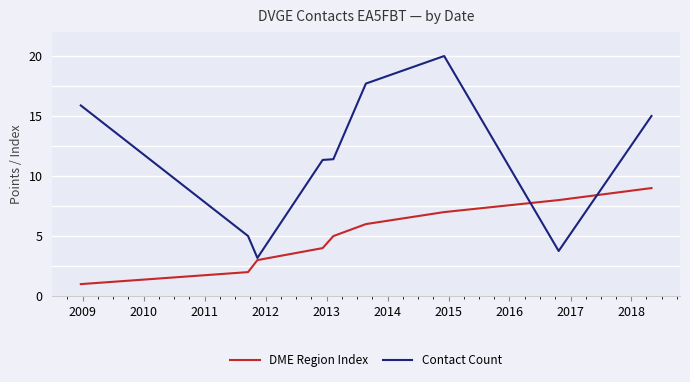

Which series has the largest total across all categories?

Contact Count